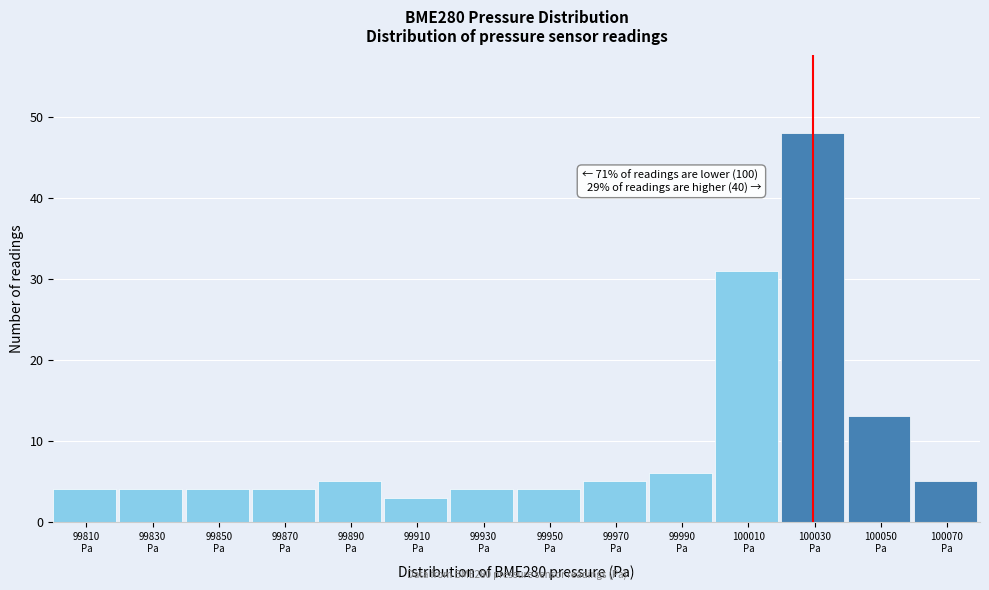

Reading left to right, extract all data points from this chart.

4	4	4	4	5	3	4	4	5	6	31	48	13	5